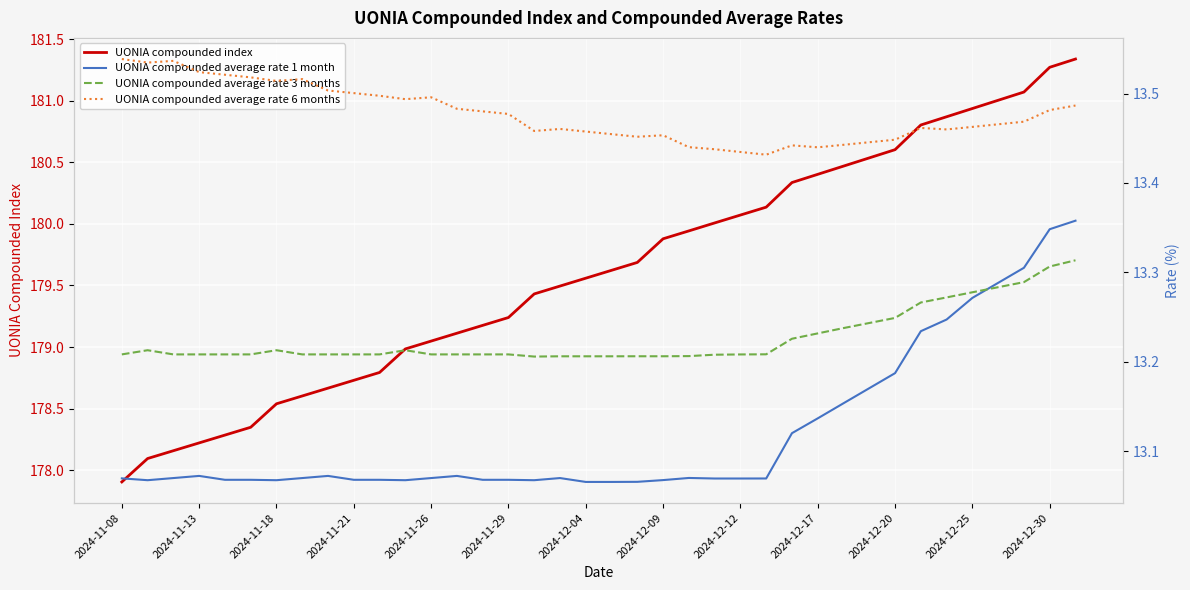

Between 16 and 18, which series saw the biggest shift?

UONIA compounded index